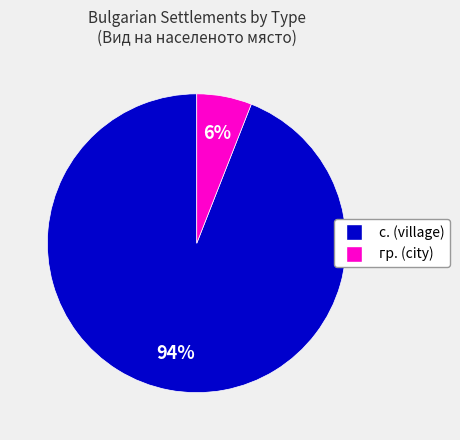

Does any single category account for the majority?

Yes